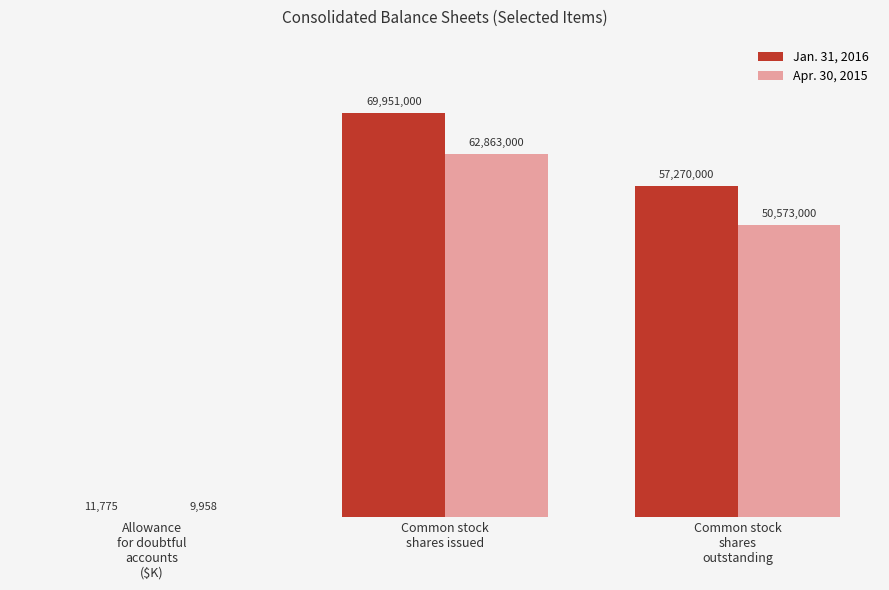

What are all the series names shown in the legend?

Jan. 31, 2016, Apr. 30, 2015